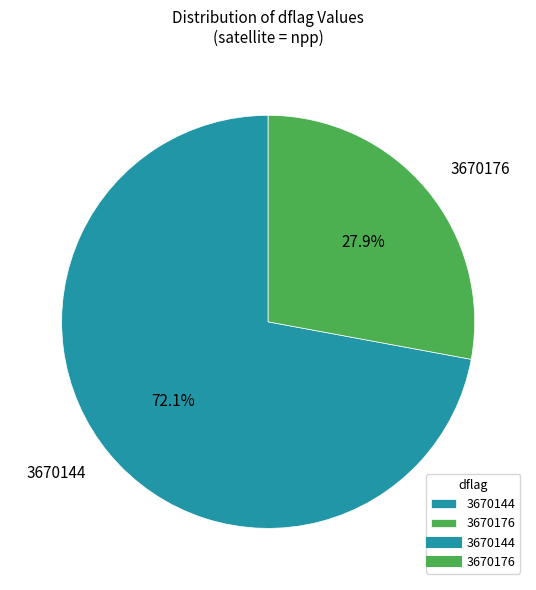

How many slices are in this pie chart?

2